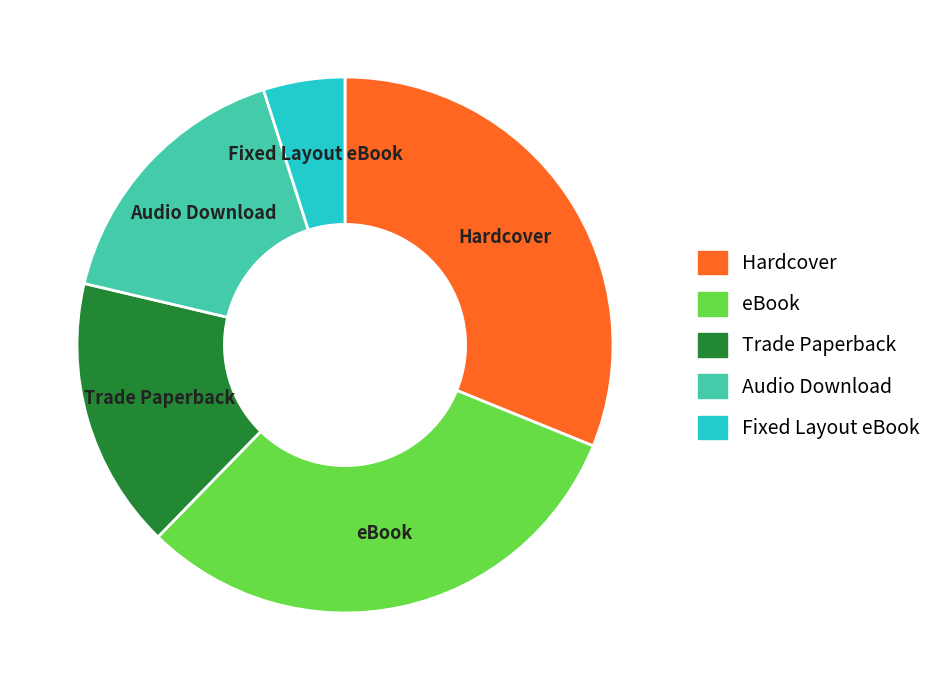

Is the sum of eBook and Fixed Layout eBook greater than half?

No